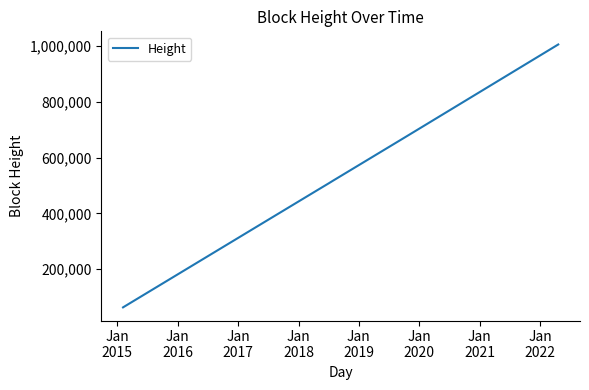

What is the minimum value shown in the chart?

63166